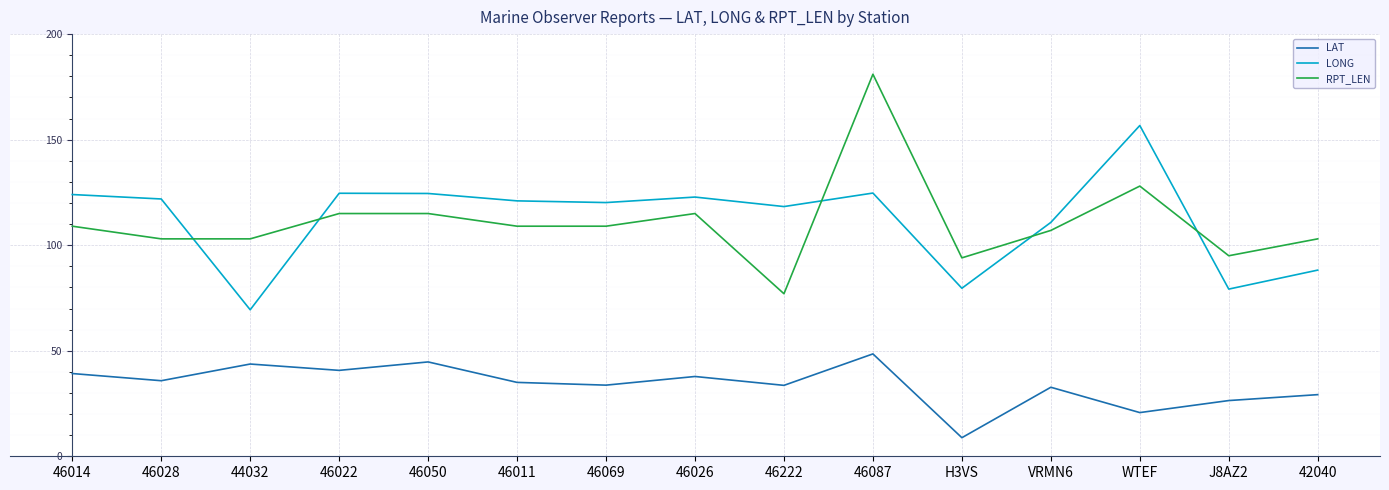

Which category has the highest value across all series?

46087